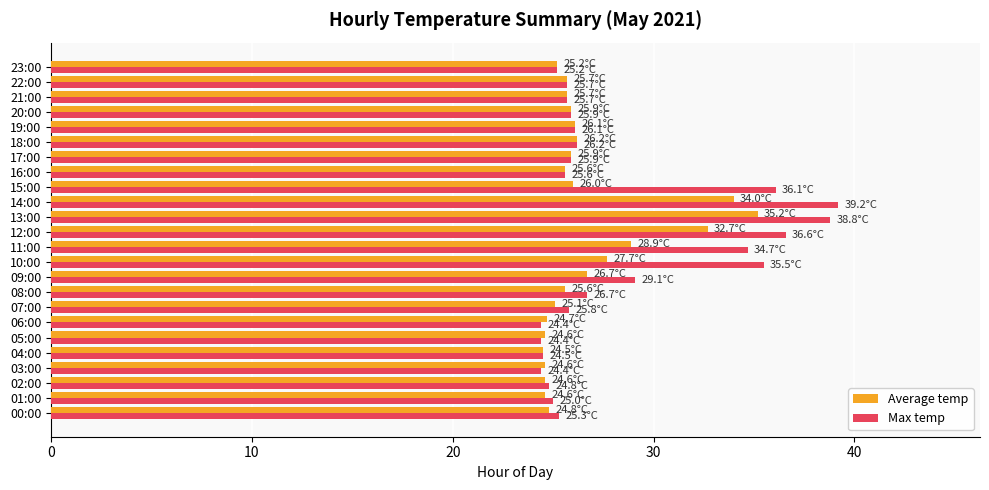

Is it true that Average temp equals 14.0 at 10:00?

False